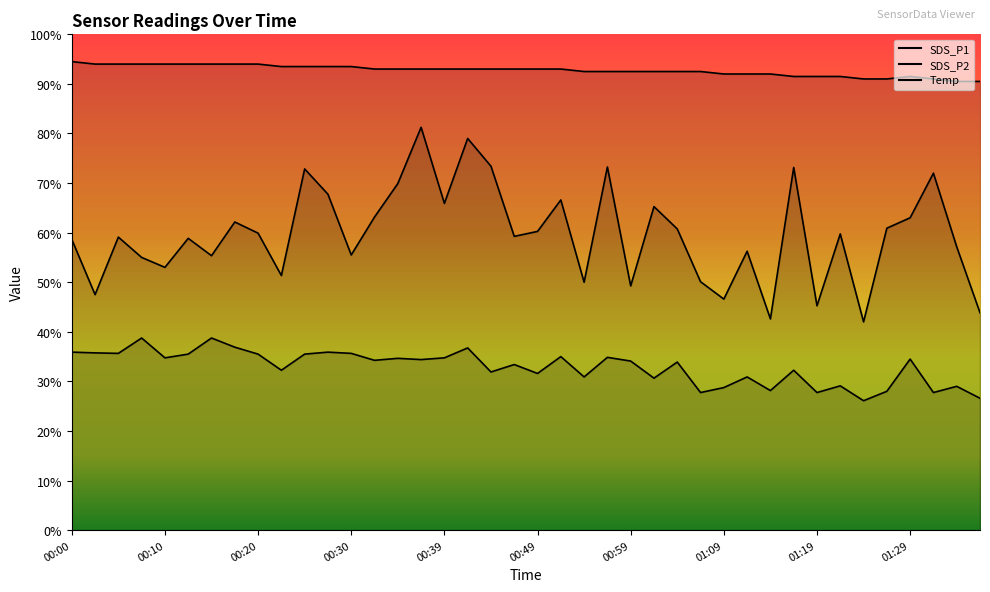

What are all the series names shown in the legend?

SDS_P1, SDS_P2, Temp